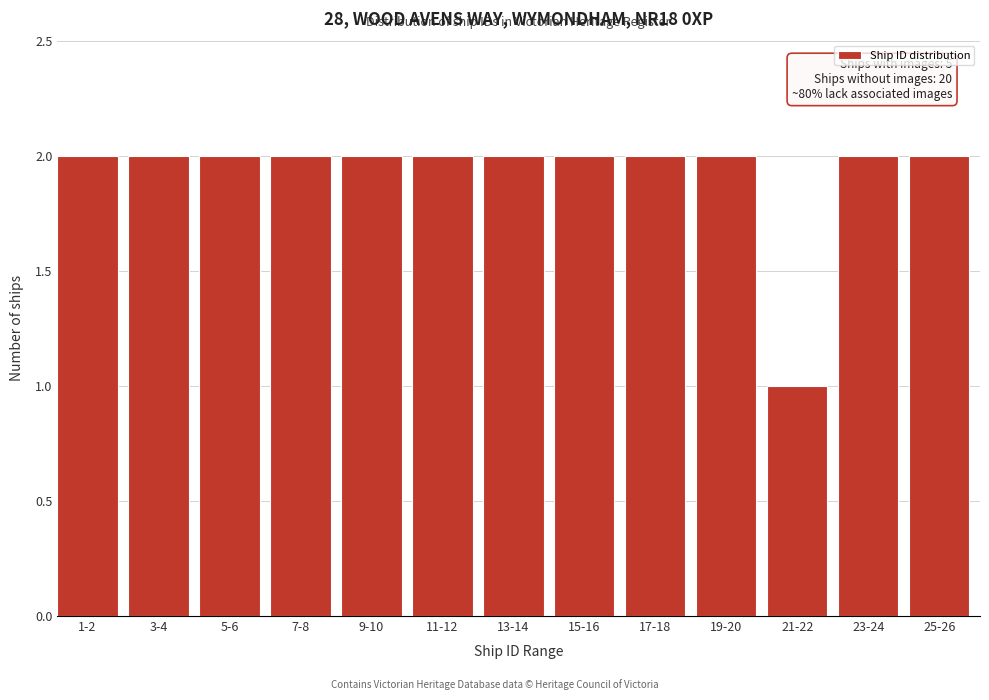

Reading left to right, extract all data points from this chart.

1-2=2	3-4=2	5-6=2	7-8=2	9-10=2	11-12=2	13-14=2	15-16=2	17-18=2	19-20=2	21-22=1	23-24=2	25-26=2